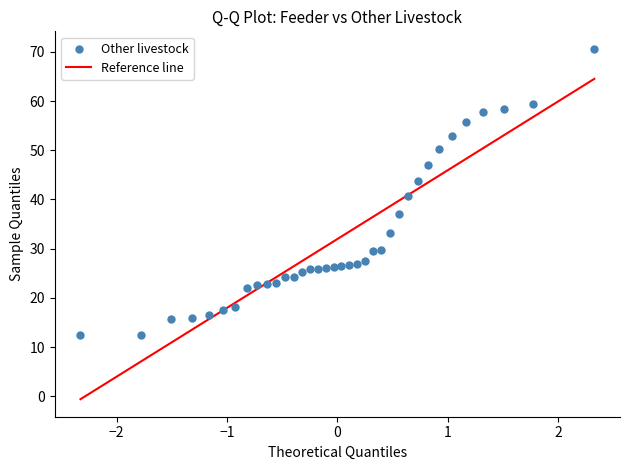

What is the range of X values (max minus min)?

4.7